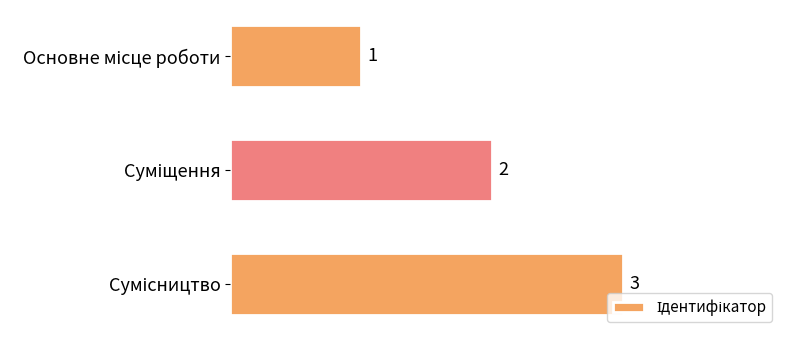

What is the value of the 2nd bar from the top?

2